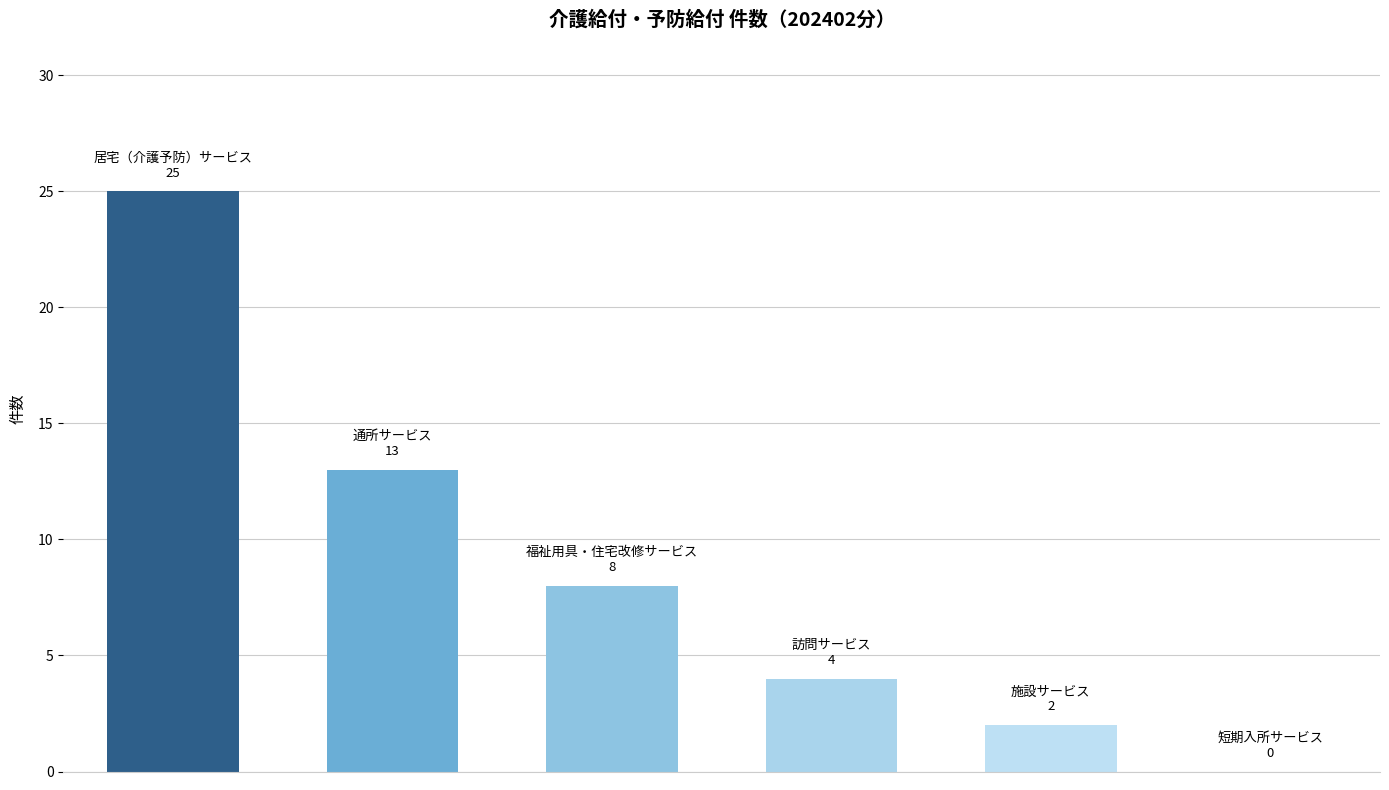

What is the greatest value displayed?

25